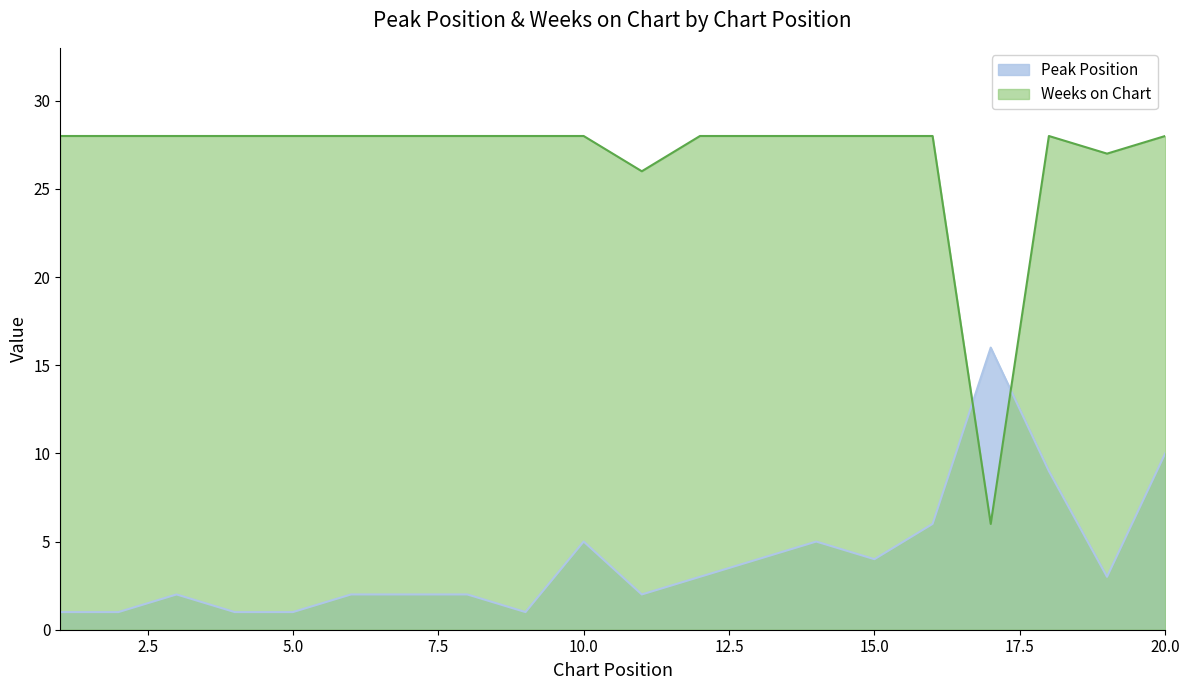

Which has a higher value, 7 or 14?

14